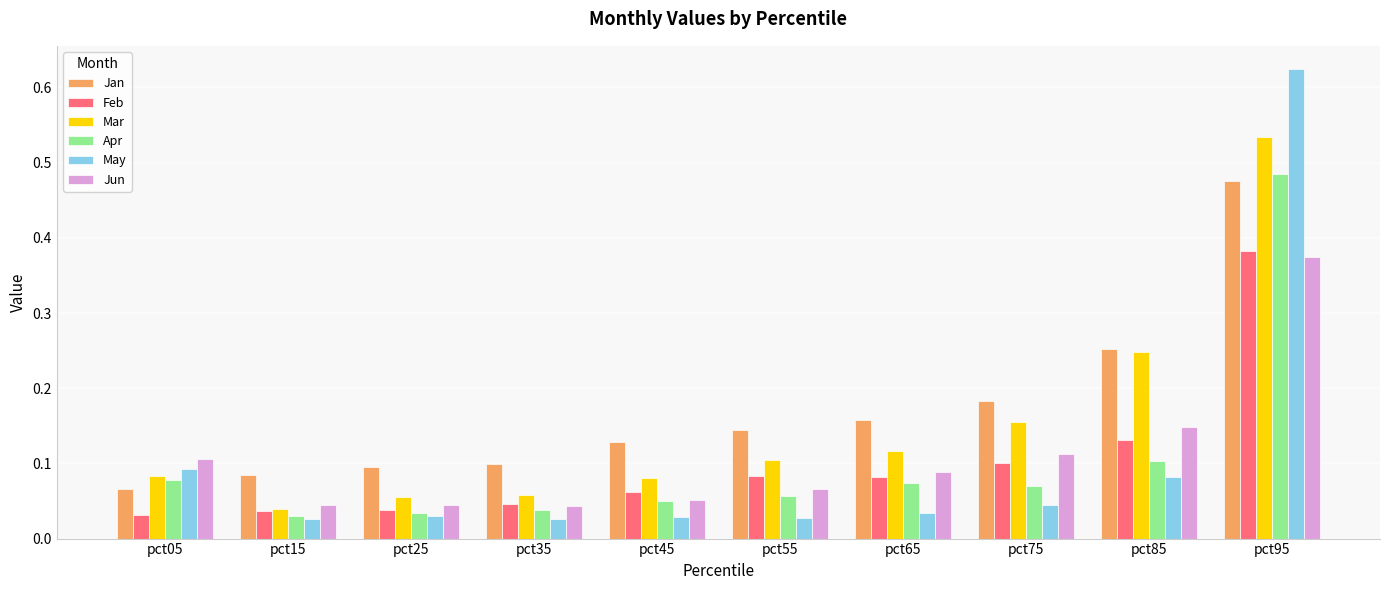

What are all the series names shown in the legend?

Jan, Feb, Mar, Apr, May, Jun